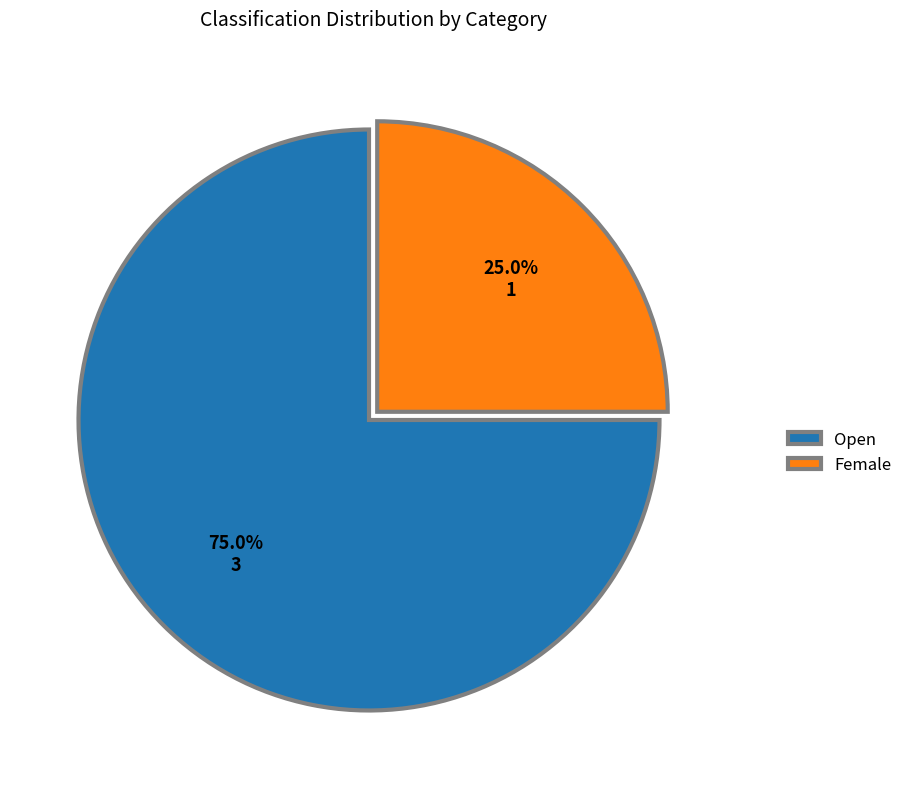

Which has a higher value, Open or Female?

Open